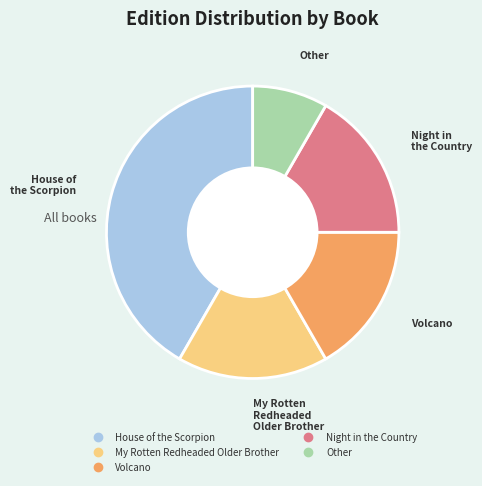

Is there a majority slice in this chart?

No